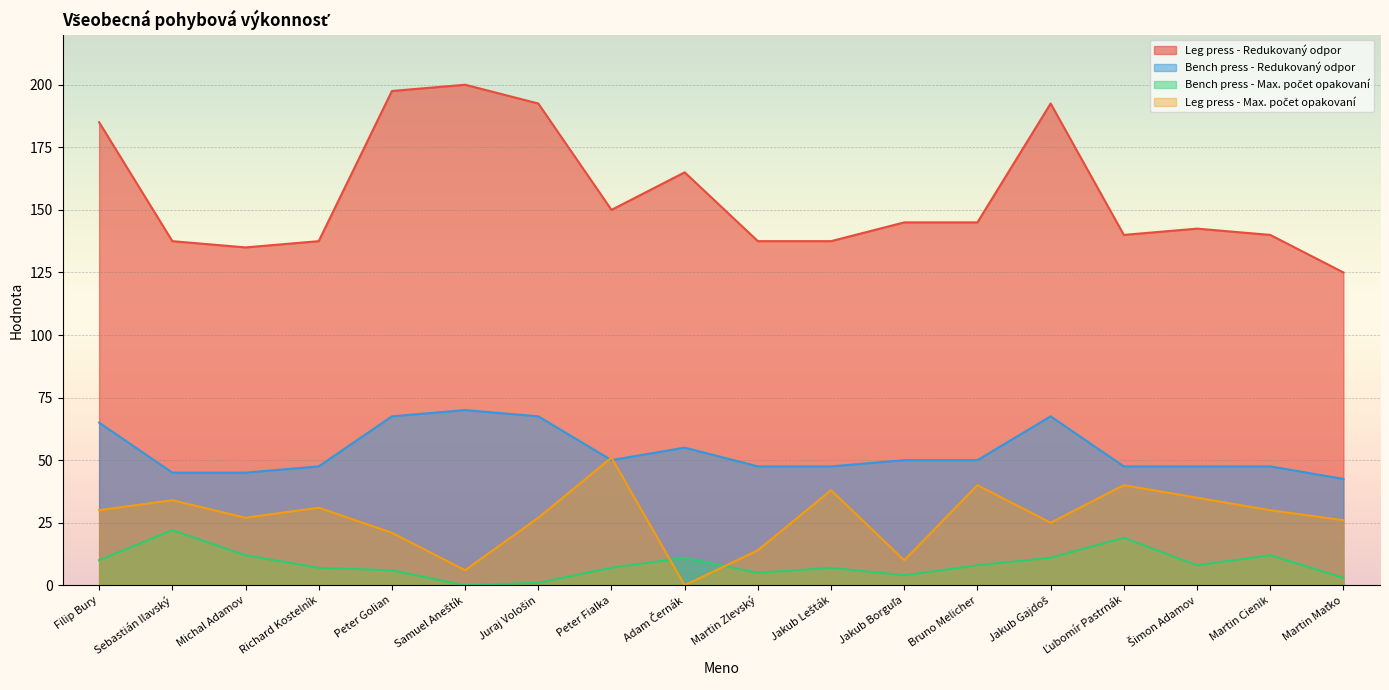

At which label does Leg press - Max. počet opakovaní reach its peak?

Peter Fialka